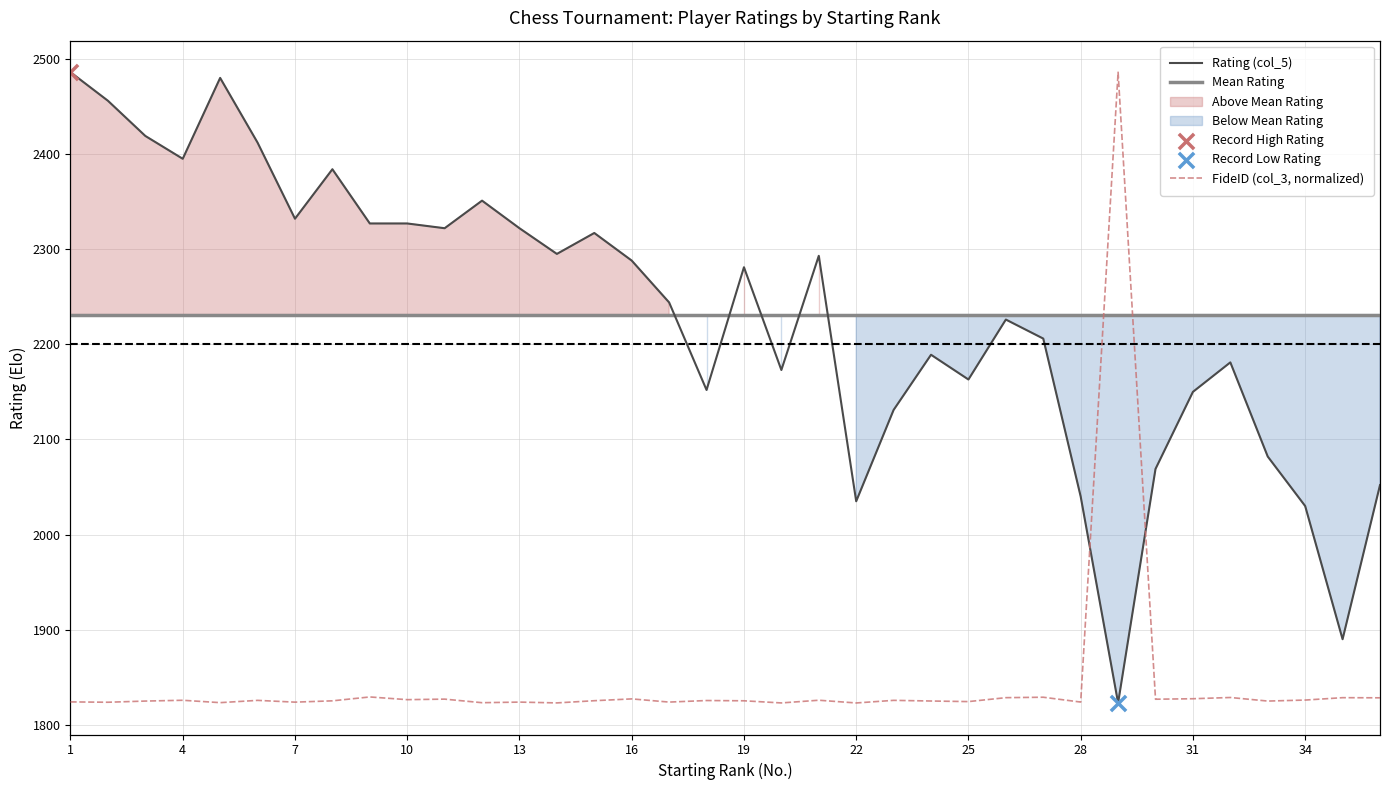

Which series has the widest spread of Y values?

Rating (col_5)